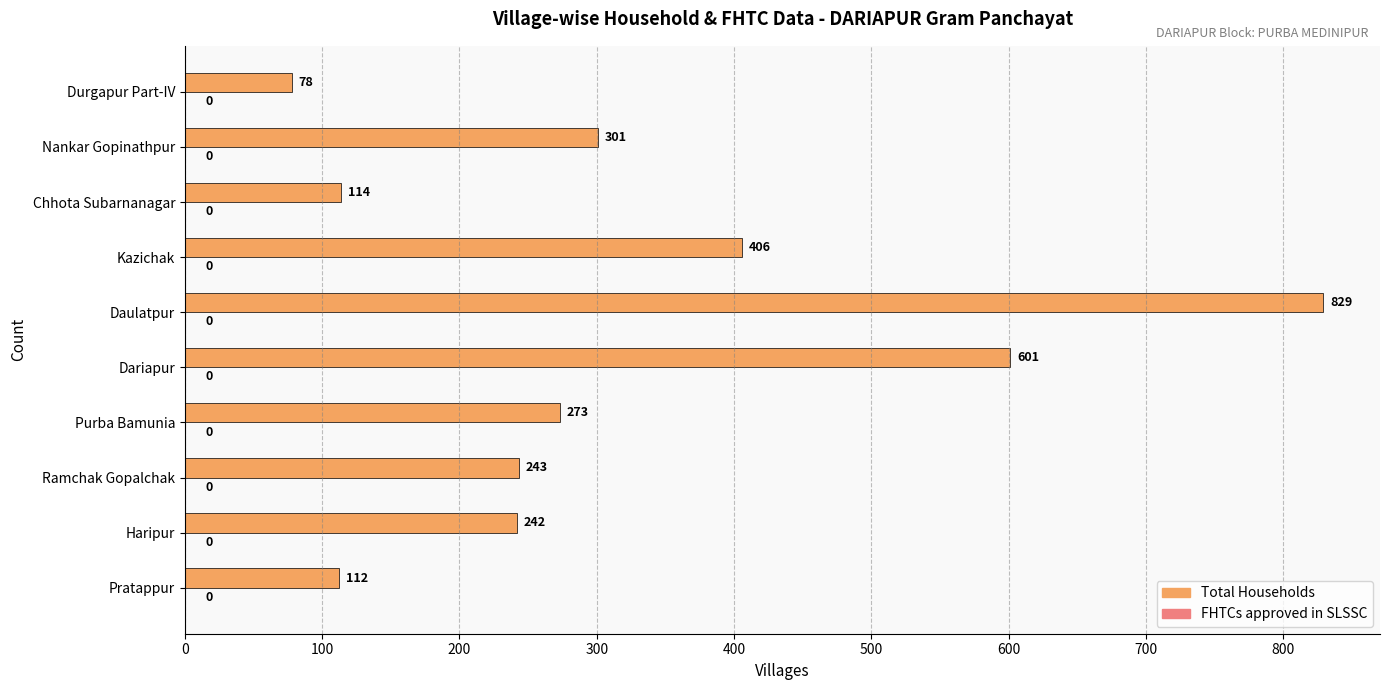

What is the sum of the values at Purba Bamunia and Pratappur?

385